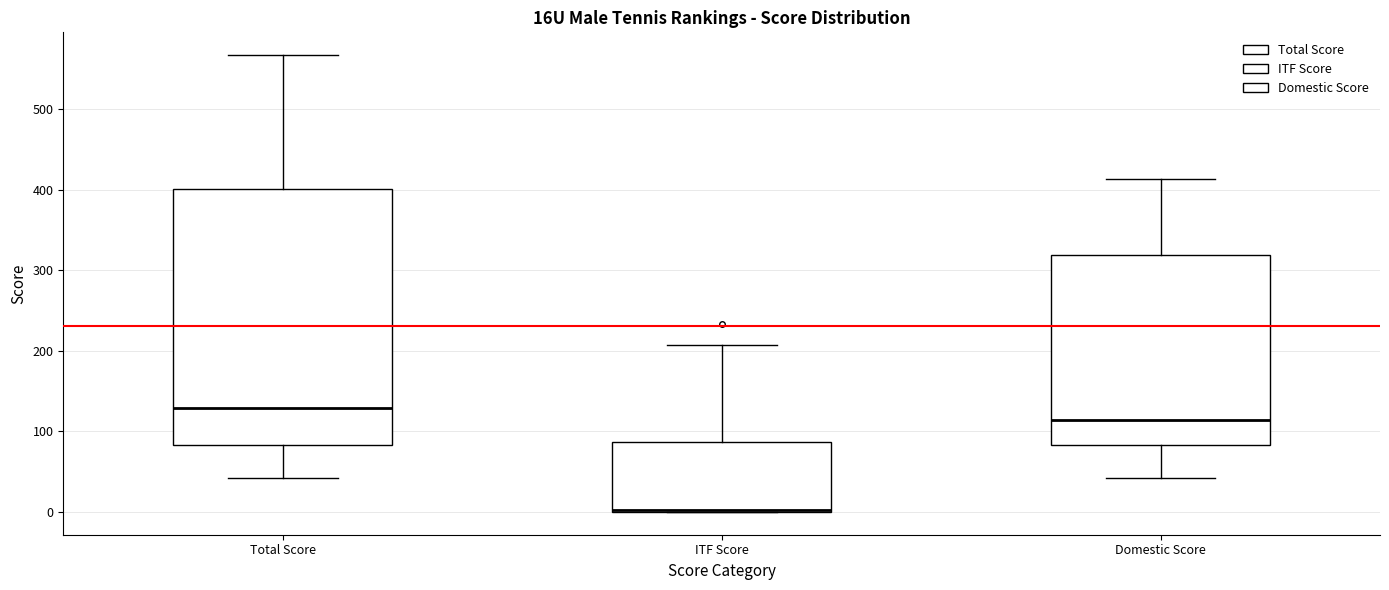

Reading left to right, transcribe this box plot: for each box, give where its median line is, the range the box spans, and where its two whiskers end, as read against the y-axis. The values are not printed on the chart, so give them approximately, as read against the axis.

Total Score: median 130, box 80 to 400, whiskers 40 to 570
ITF Score: median 0 (drawn on the box's lower edge), box 0 to 90, whiskers 0 to 210
Domestic Score: median 110, box 80 to 320, whiskers 40 to 410